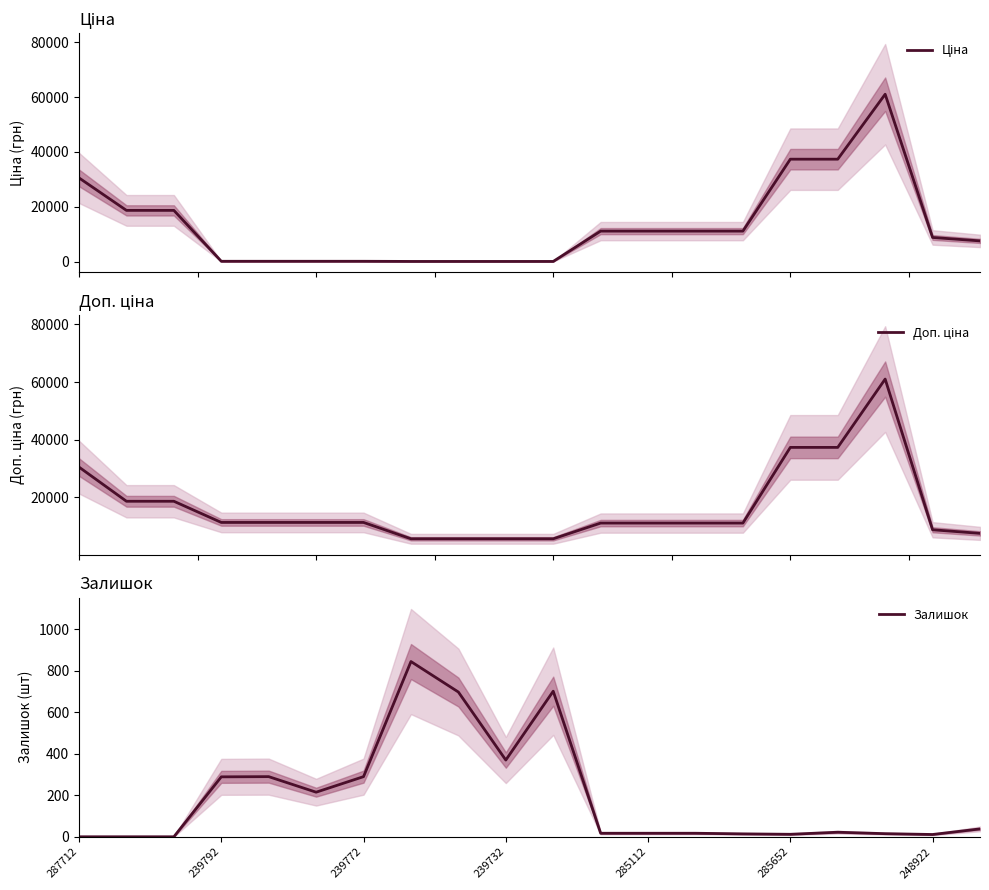

Which series ends up on top after the final intersection of Залишок and Ціна?

Ціна